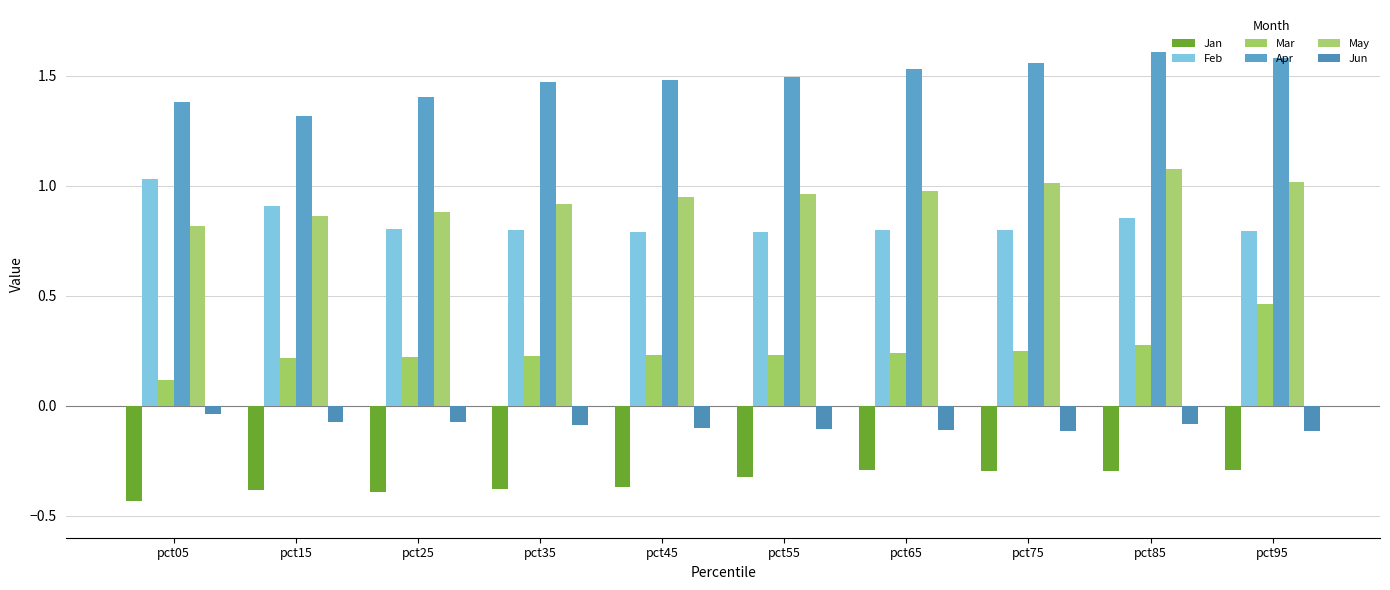

Which series changed the most between pct05 and pct15?

Feb